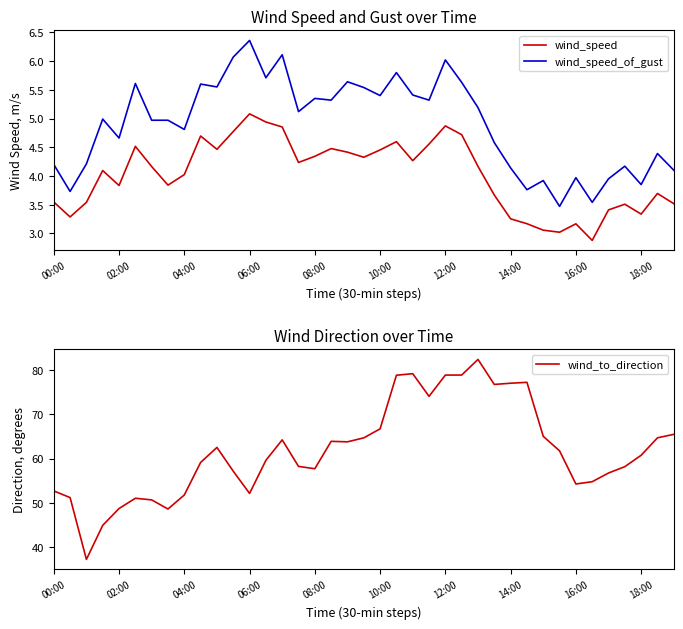

Which series has the largest total across all categories?

wind_to_direction